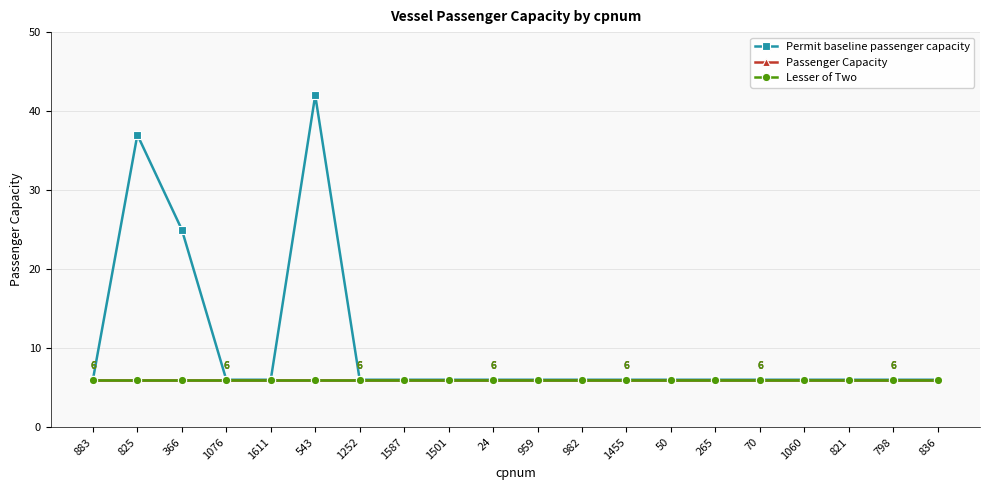

Does the chart have visible grid lines?

Yes